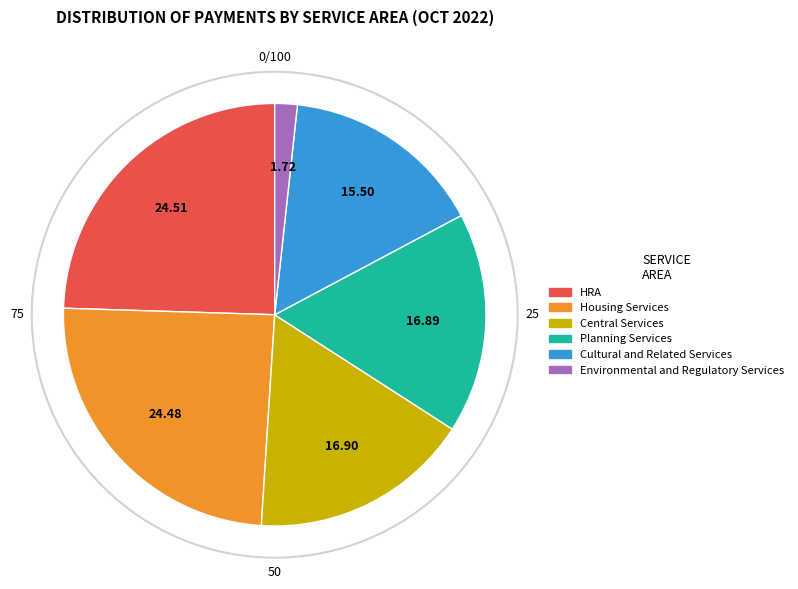

Is there any slice that represents more than half of the pie?

No